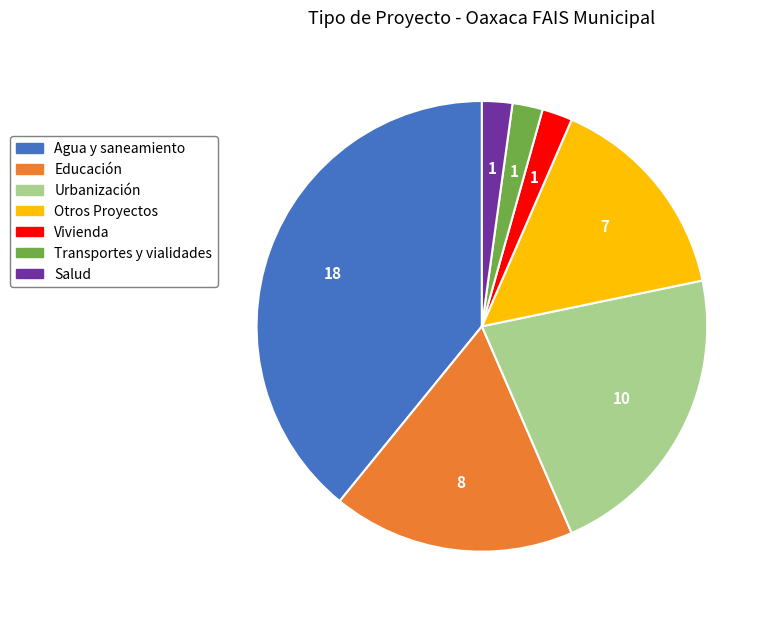

What is the ratio of the value at Urbanización to the value at Salud?

10.0